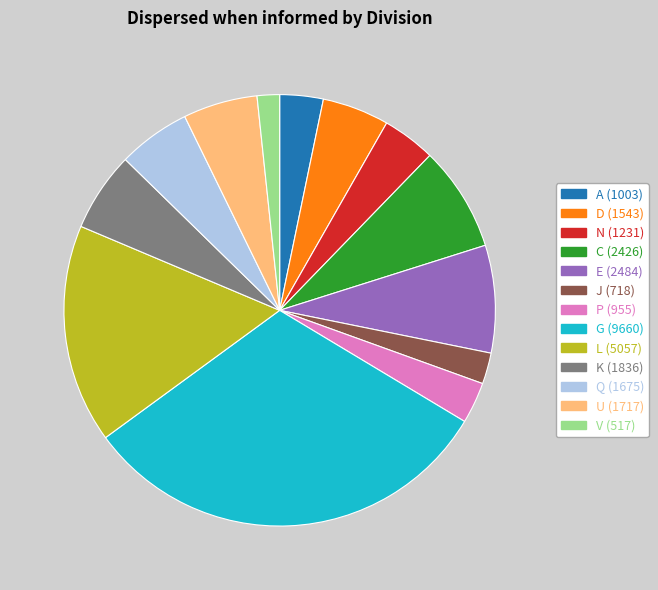

Between N and K, which is larger?

K